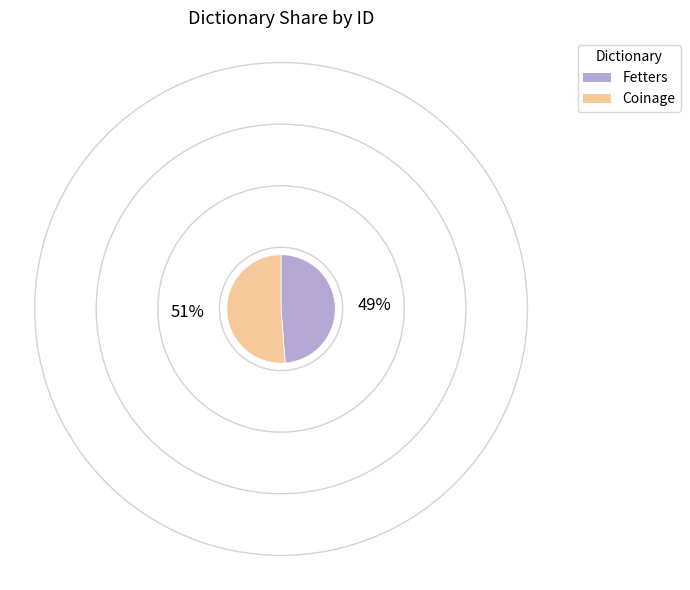

Which slice is the smallest?

Fetters